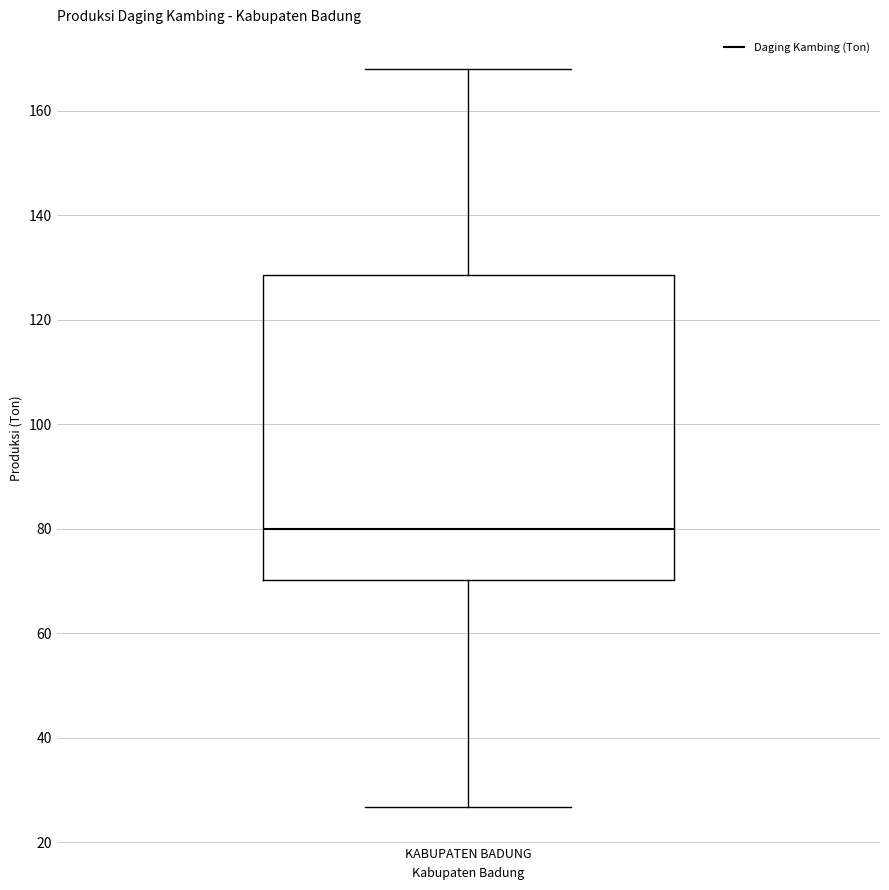

Transcribe this box plot: give where the median line is, the range the box spans, and where the two whiskers end, as read against the y-axis. The values are not printed on the chart, so give them approximately, as read against the axis.

median 80, box 70 to 128, whiskers 26 to 168